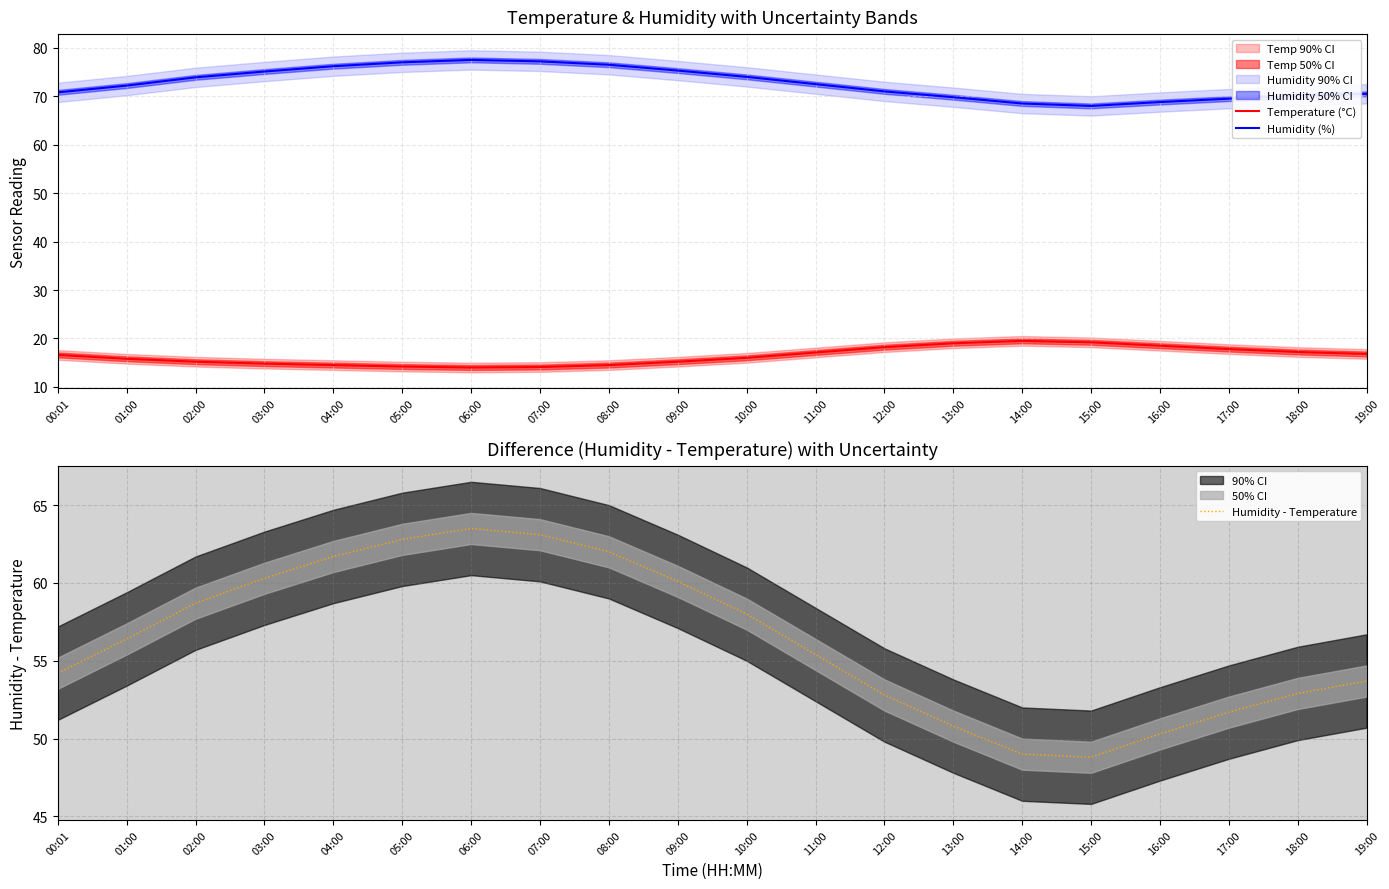

True or false: Humidity - Temperature and Humidity (%) intersect in this chart.

False